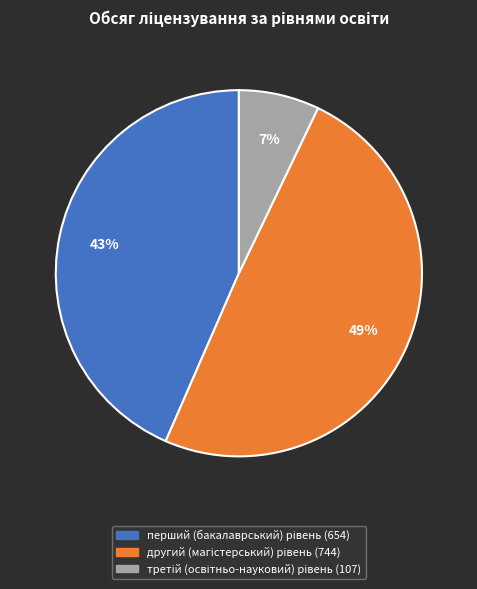

Is there a majority slice in this chart?

No